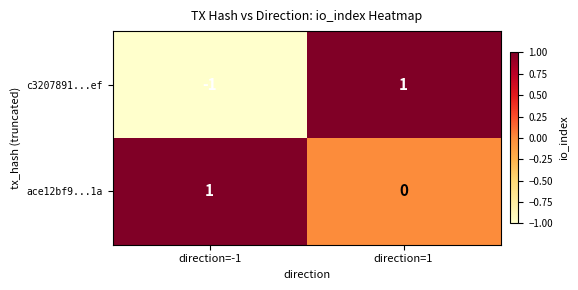

Is it true that ace12bf9...1a equals 1 at direction=-1?

True